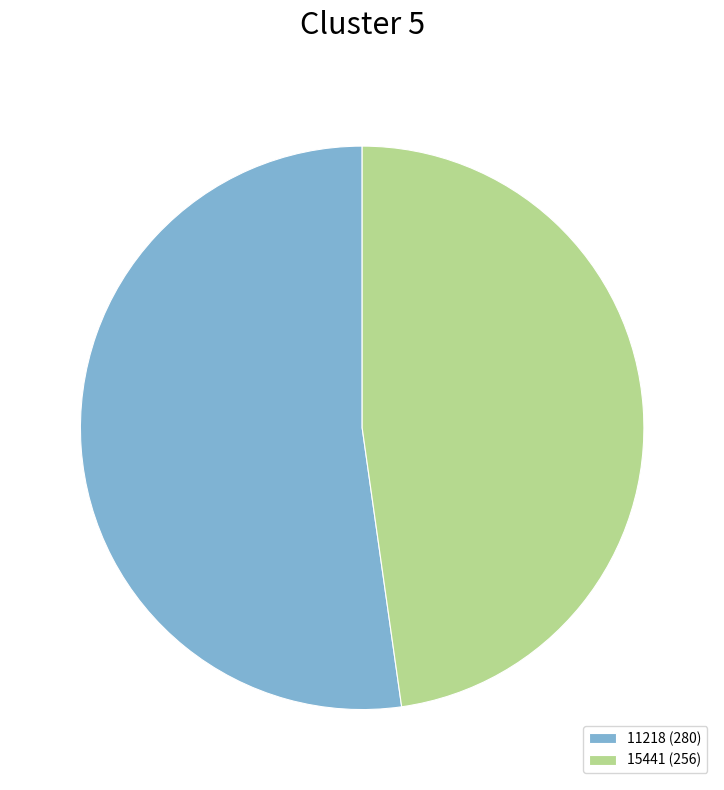

How many segments does this pie chart have?

2